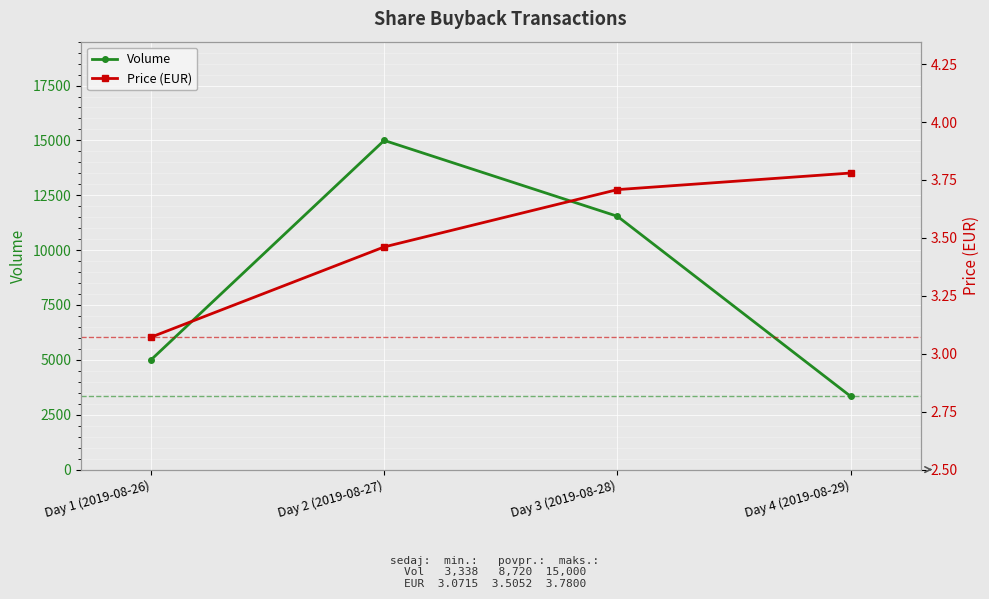

Which series has the largest range (max minus min)?

Volume